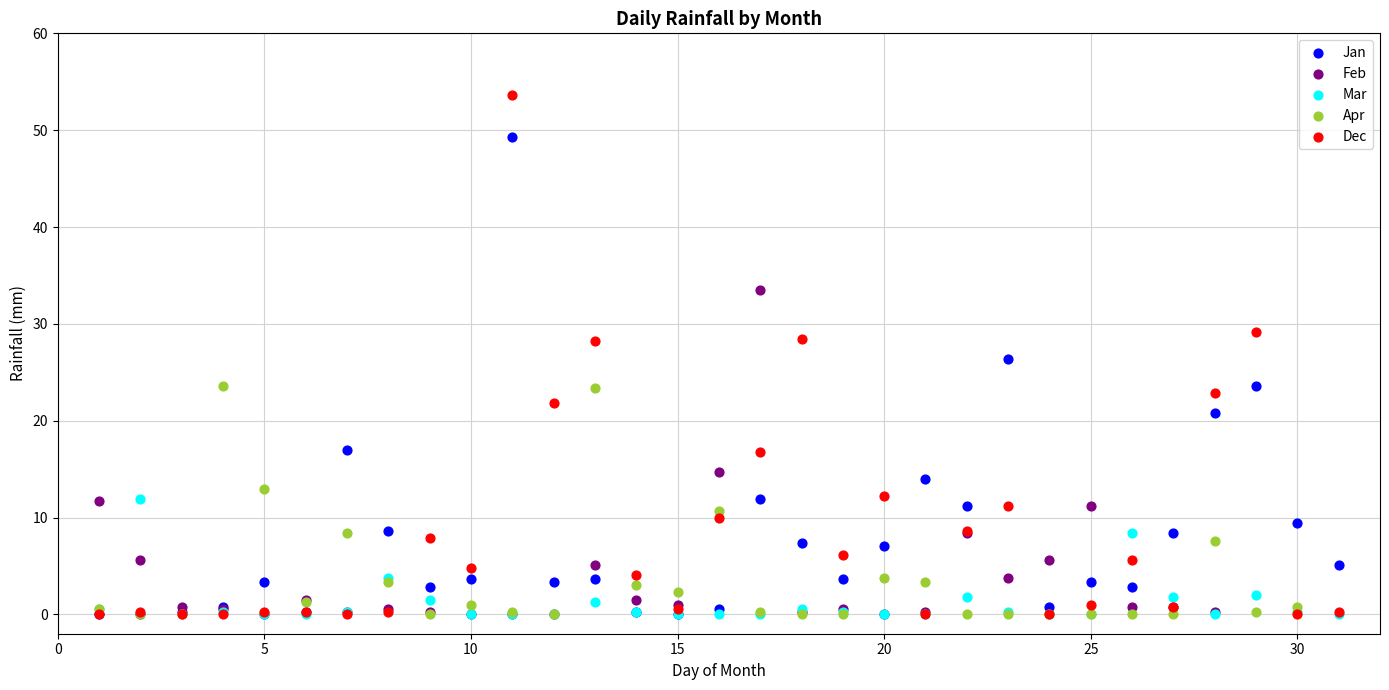

Which series has the widest spread of Y values?

Dec